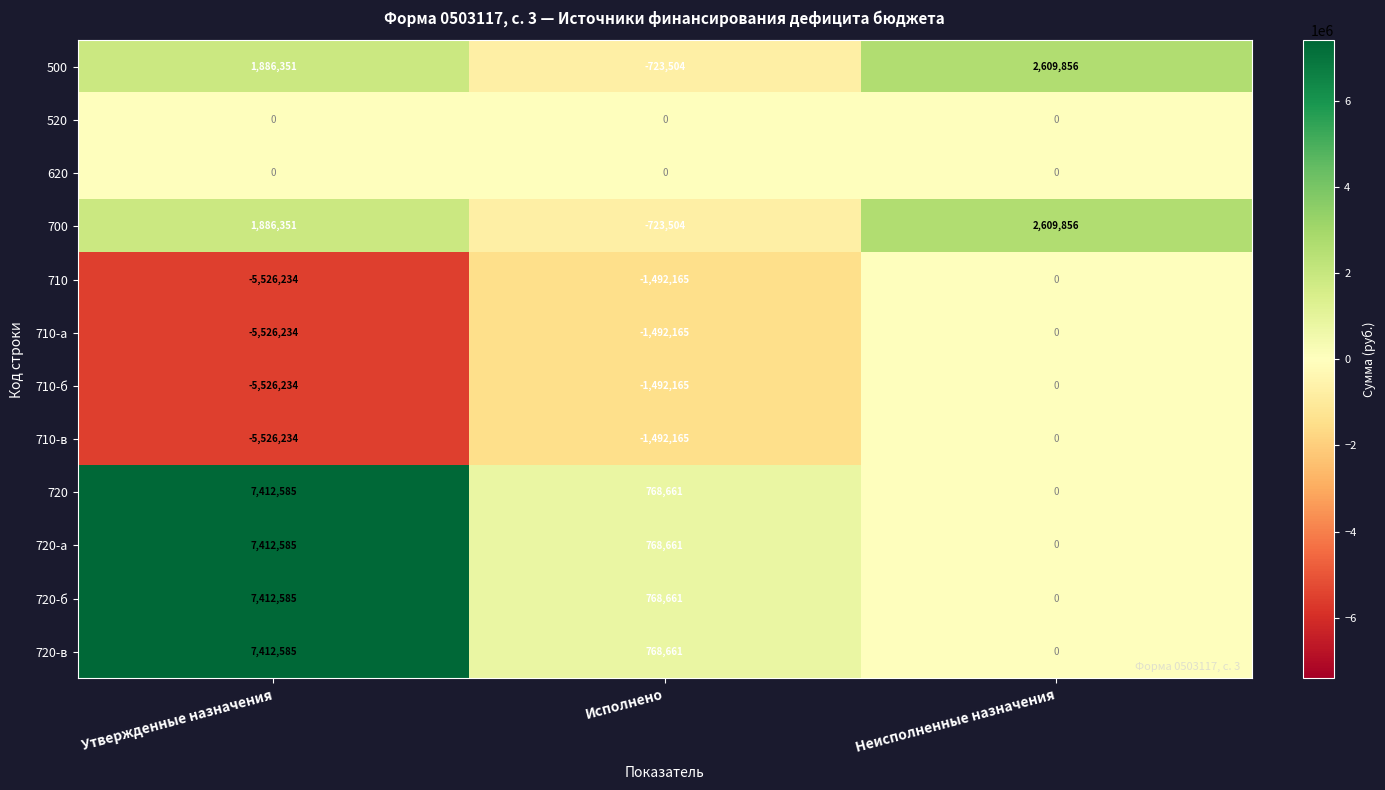

What is the maximum value shown in the chart?

7412585